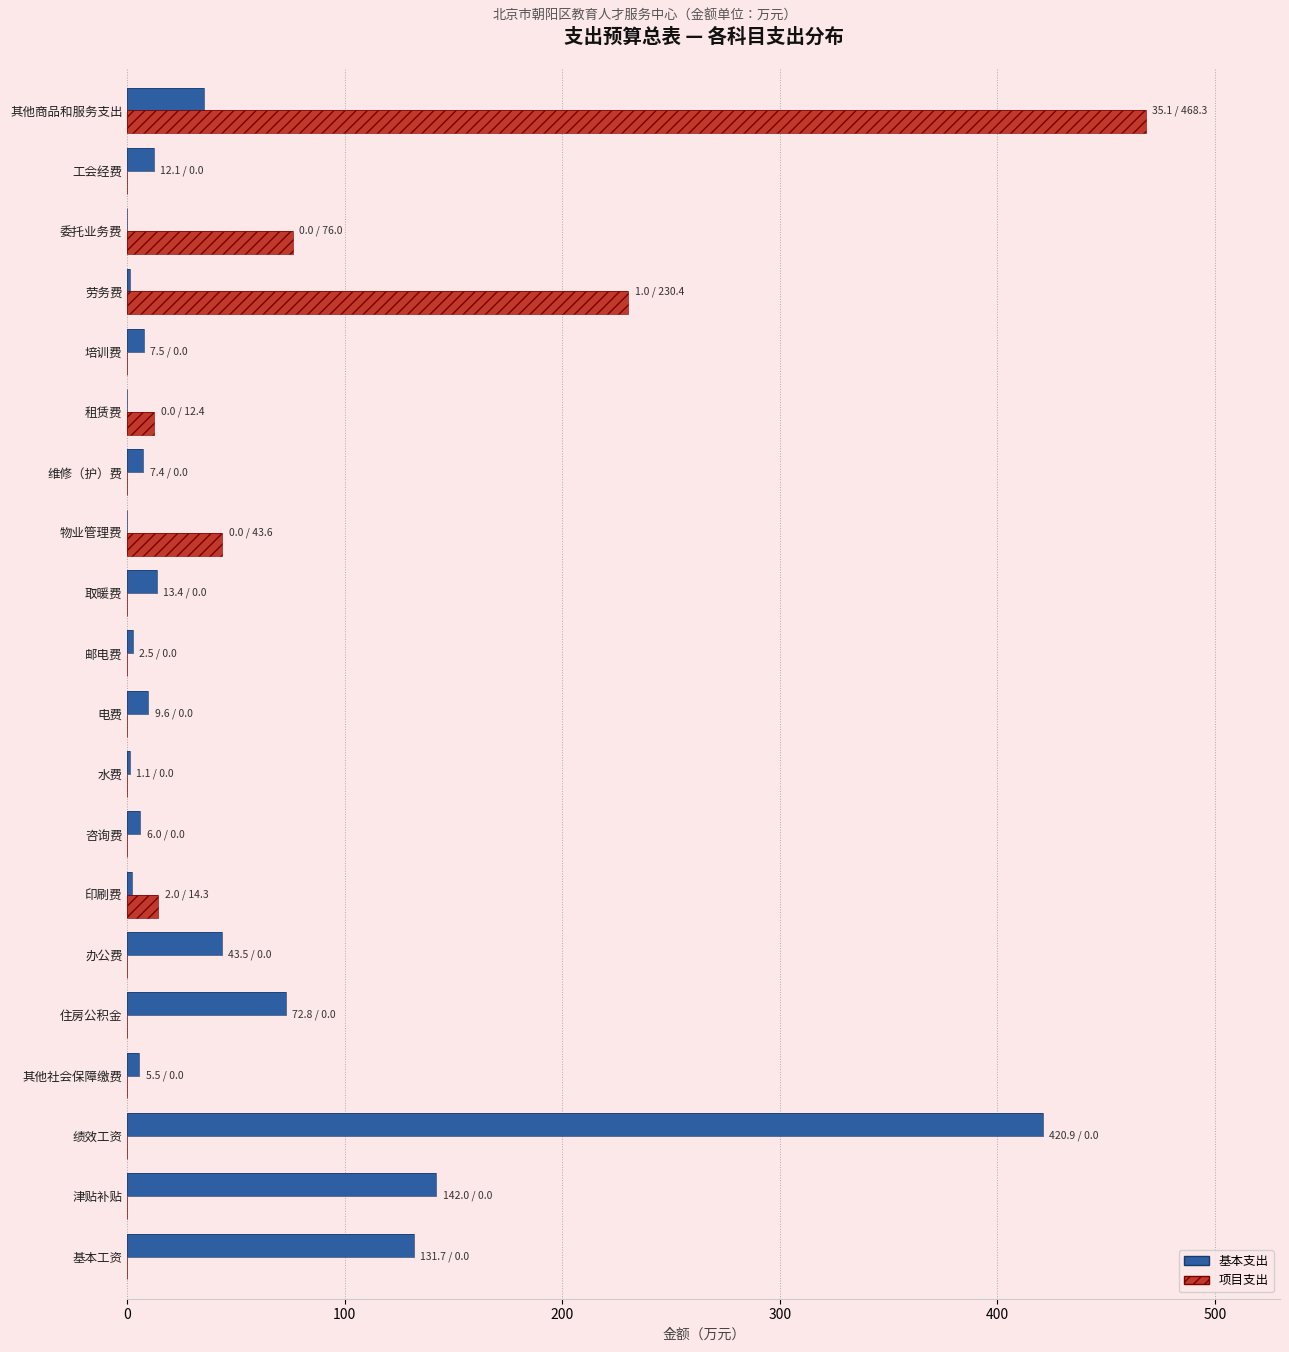

Are the bars grouped side by side (vs. stacked)?

Yes